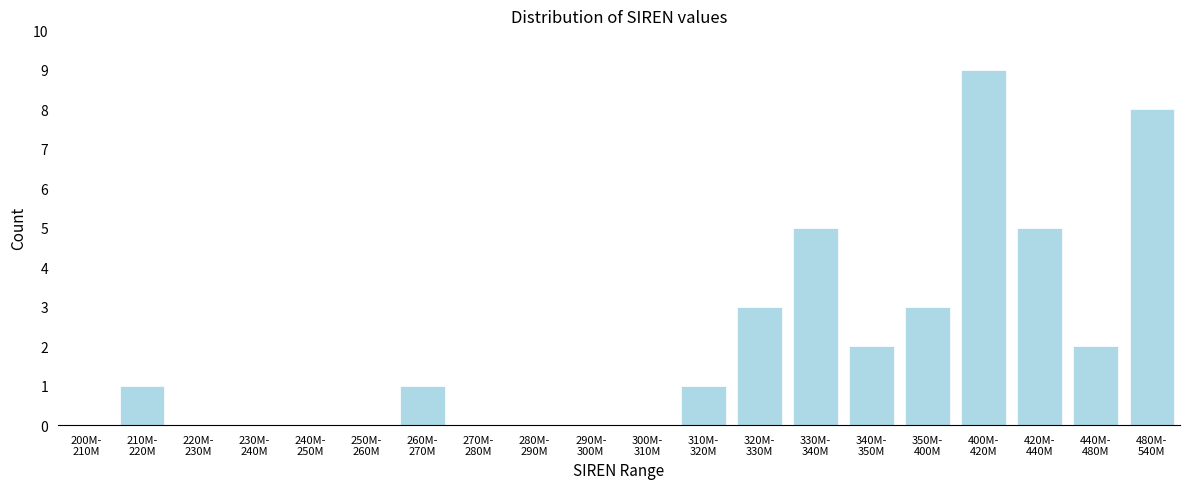

What is the sum of all values?

40